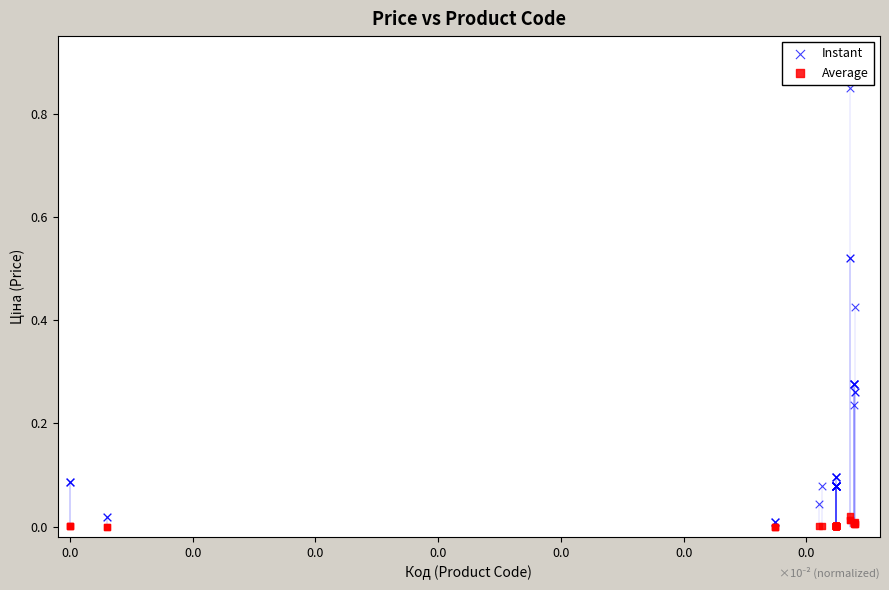

What are all the series names shown in the legend?

Instant, Average